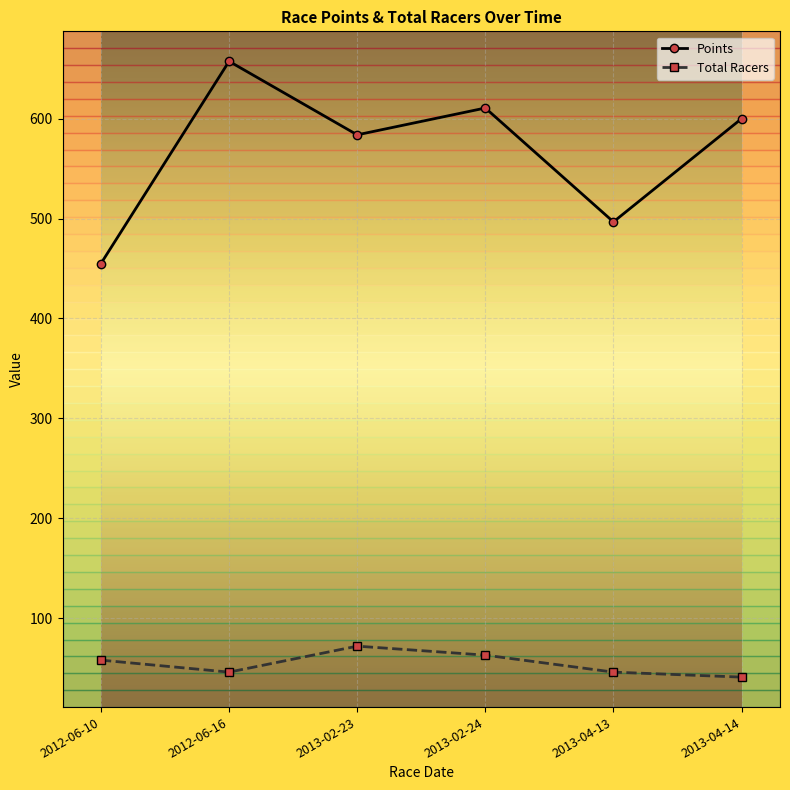

Is the value of Total Racers at 2013-02-24 greater than the value of Points at 2013-04-13?

No